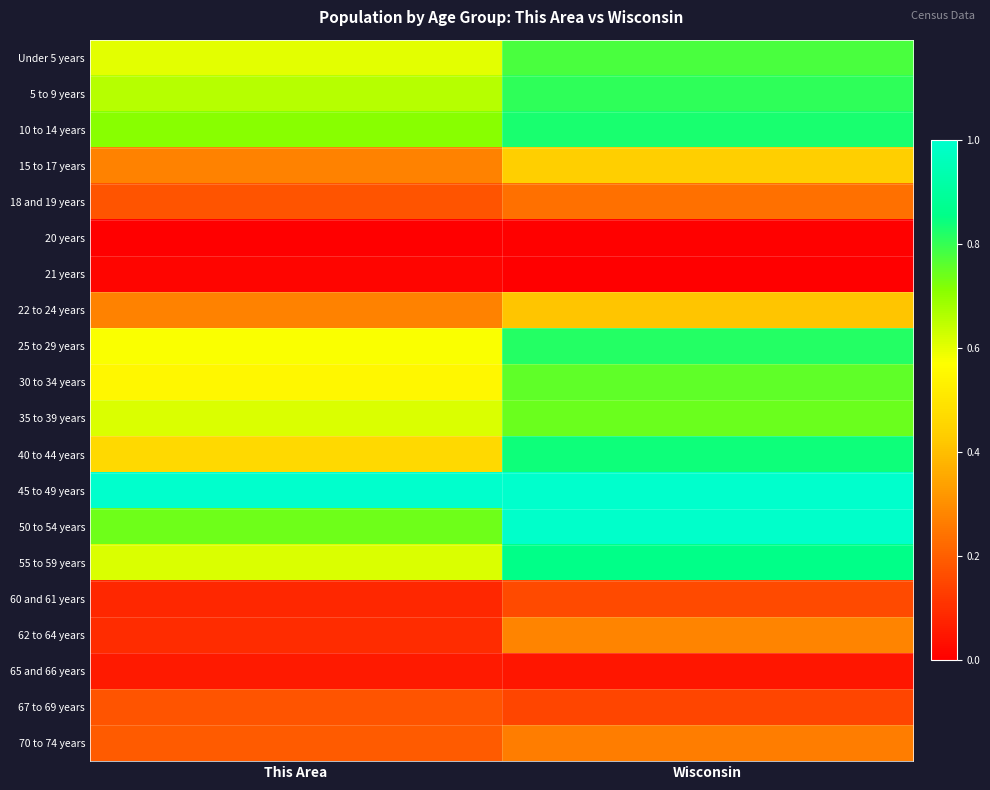

Reading left to right, extract all data points from this chart.

Under 5 years: This Area=0.6	Wisconsin=0.8
5 to 9 years: This Area=0.7	Wisconsin=0.8
10 to 14 years: This Area=0.7	Wisconsin=0.8
15 to 17 years: This Area=0.3	Wisconsin=0.4
18 and 19 years: This Area=0.2	Wisconsin=0.2
20 years: This Area=0.0	Wisconsin=0.0
21 years: This Area=0.0	Wisconsin=0.0
22 to 24 years: This Area=0.3	Wisconsin=0.4
25 to 29 years: This Area=0.6	Wisconsin=0.8
30 to 34 years: This Area=0.5	Wisconsin=0.8
35 to 39 years: This Area=0.6	Wisconsin=0.7
40 to 44 years: This Area=0.5	Wisconsin=0.8
45 to 49 years: This Area=1.0	Wisconsin=1.0
50 to 54 years: This Area=0.7	Wisconsin=1.0
55 to 59 years: This Area=0.6	Wisconsin=0.9
60 and 61 years: This Area=0.1	Wisconsin=0.2
62 to 64 years: This Area=0.1	Wisconsin=0.3
65 and 66 years: This Area=0.1	Wisconsin=0.1
67 to 69 years: This Area=0.2	Wisconsin=0.1
70 to 74 years: This Area=0.2	Wisconsin=0.3